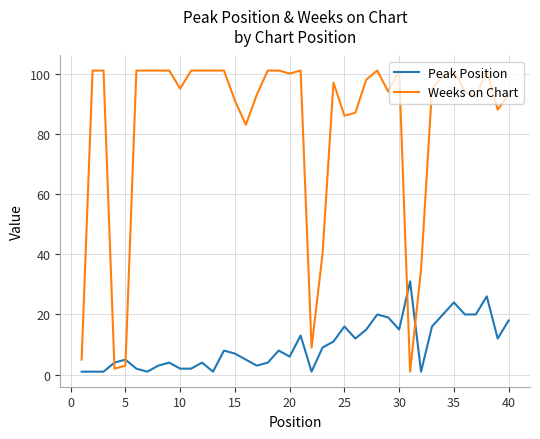

List the series in order of their overall mean, lowest first.

Peak Position, Weeks on Chart